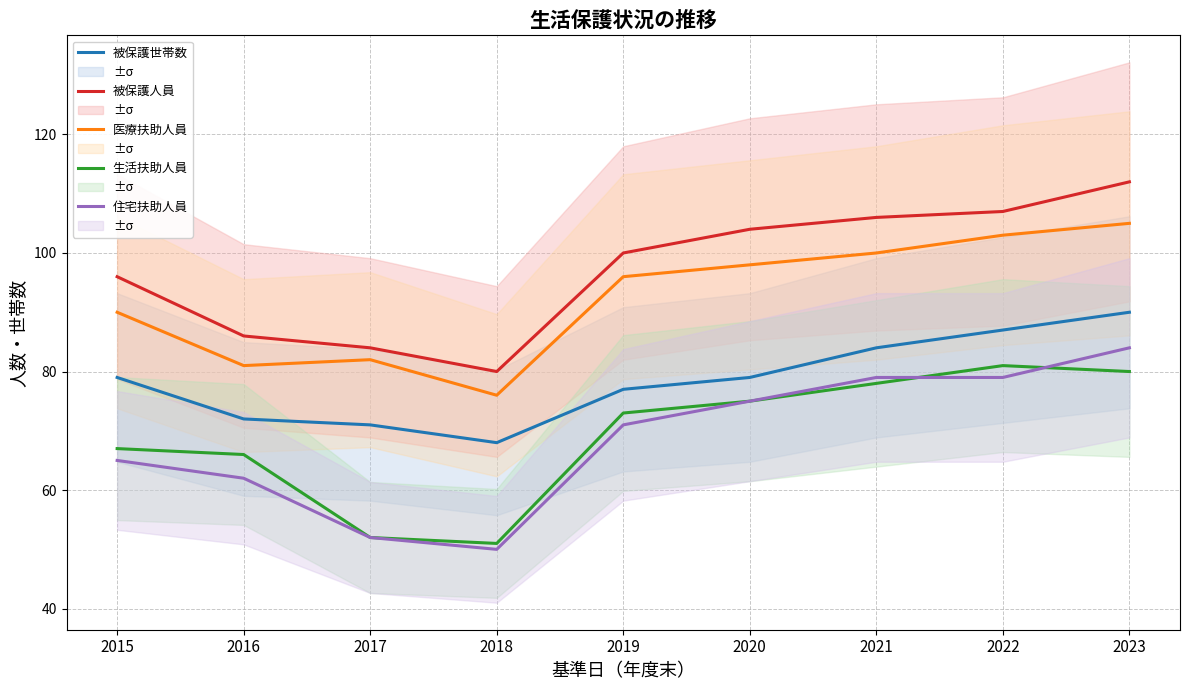

What is the difference between the highest and lowest values at 2022?

28